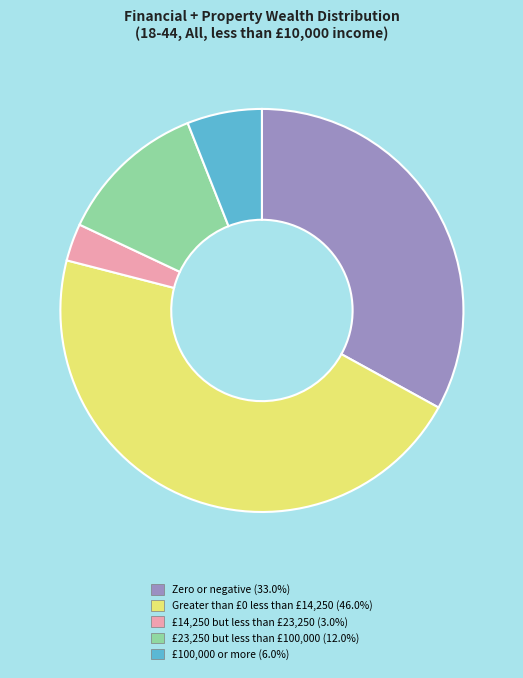

Do Zero or negative and £14,250 but less than £23,250 together represent more than half of the pie?

No